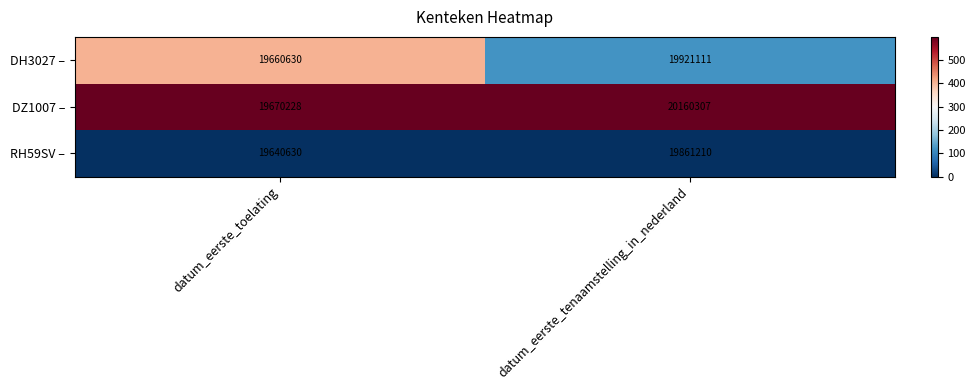

Which series changed the most between datum_eerste_toelating and datum_eerste_tenaamstelling_in_nederland?

DZ1007 –